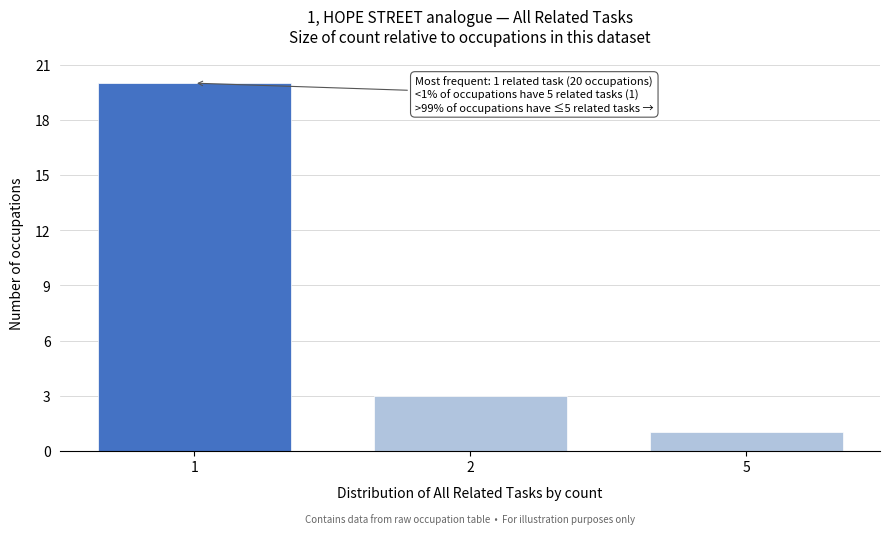

Reading left to right, what are all the values shown in this chart?

1=20	2=3	5=1